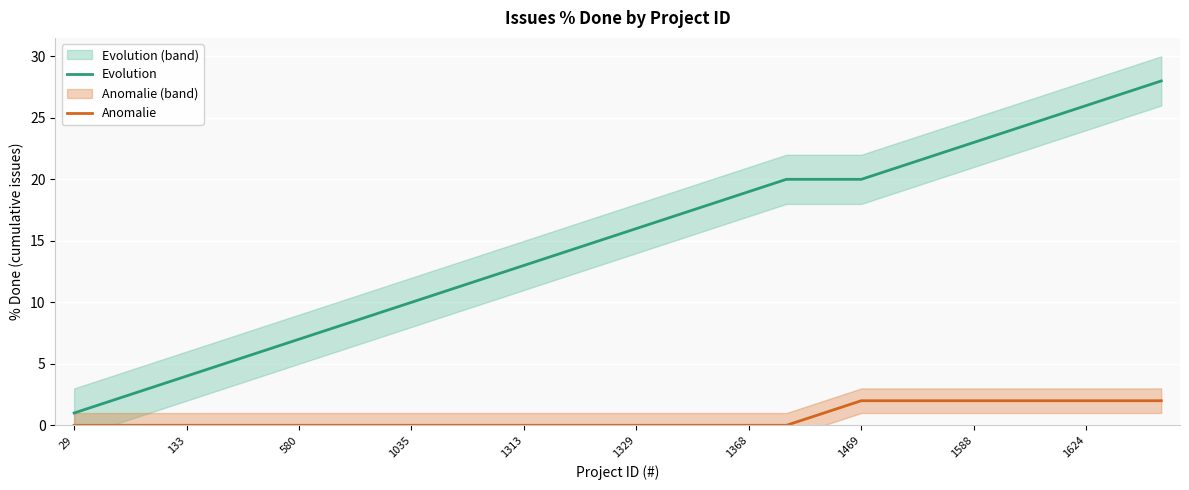

What is the sum of all Anomalie values?

19